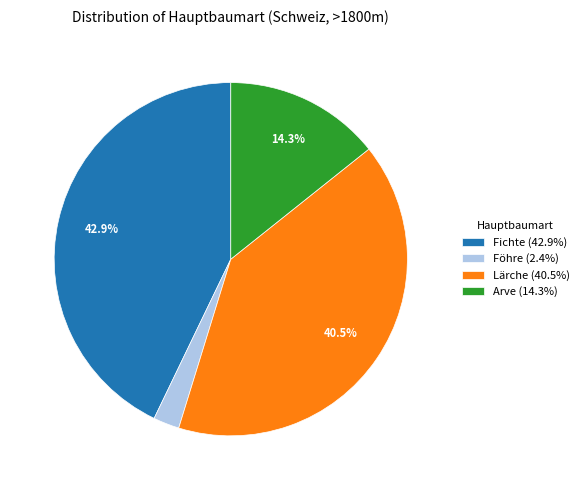

To the nearest percent, what is the difference between the largest and smallest slice percentages?

40%